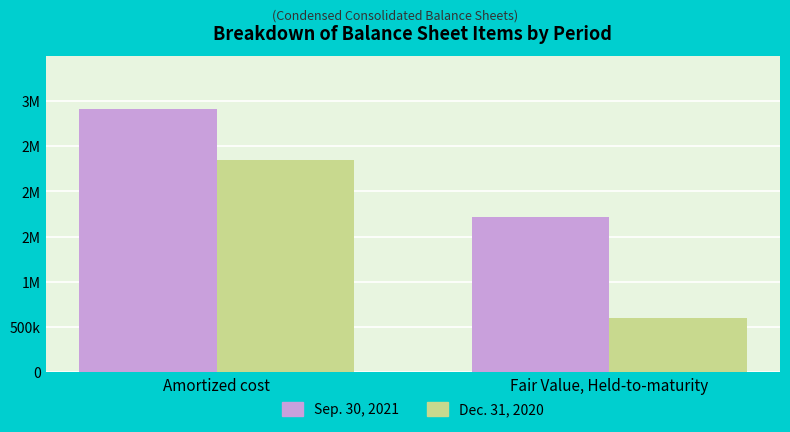

List the series in order of their overall mean, lowest first.

Dec. 31, 2020, Sep. 30, 2021